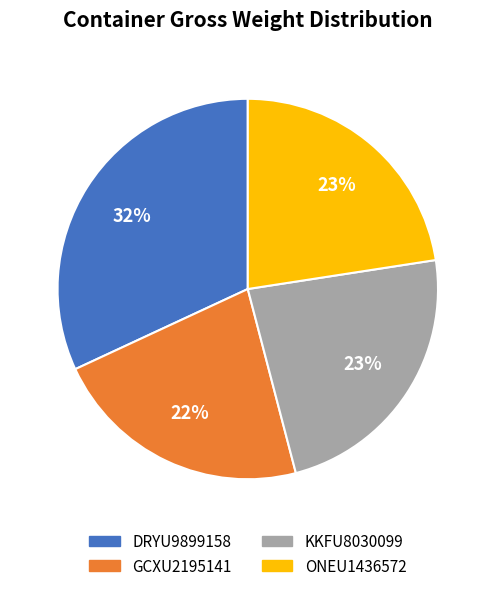

To the nearest percent, what is the average slice percentage?

25%